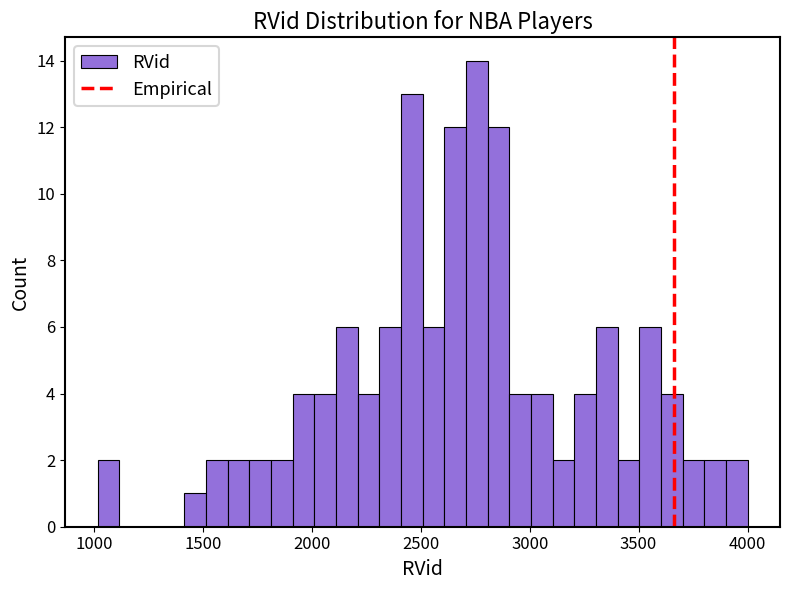

Read against the x-axis, roughly where is the centre of the tallest bar?

2750